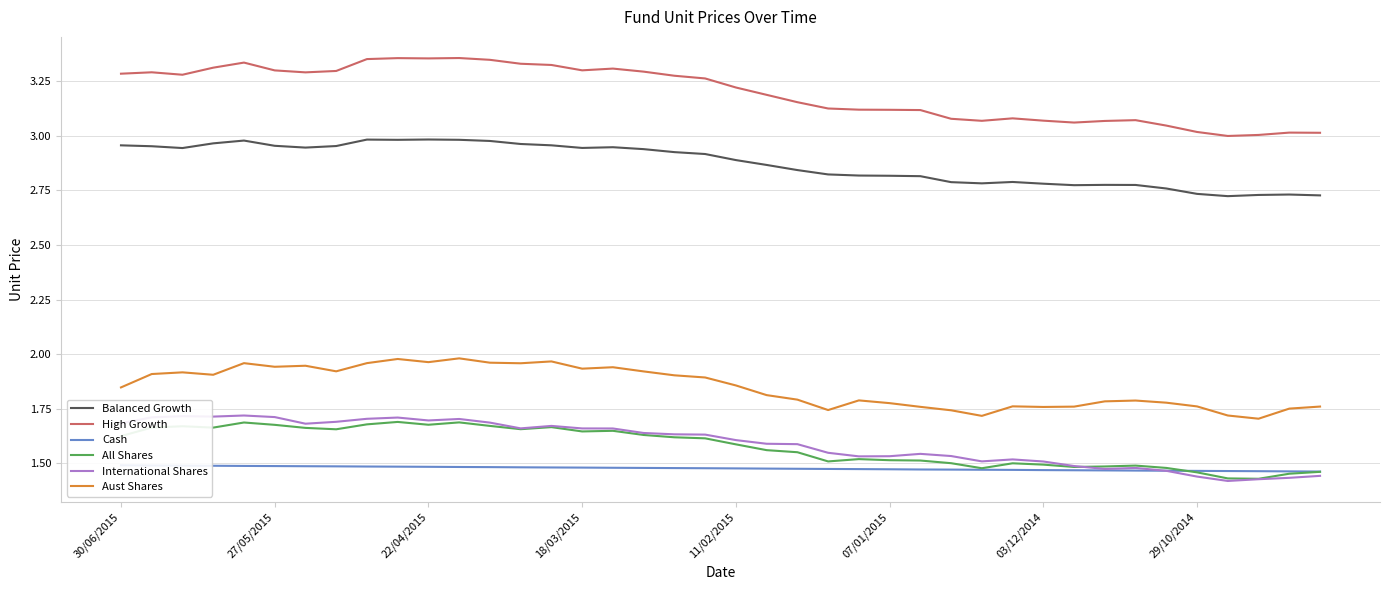

True or false: High Growth and Aust Shares cross at least once.

False